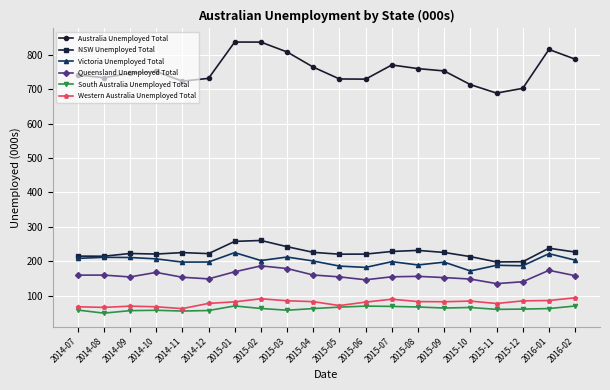

The NSW Unemployed Total series shows 237.7 at 2016-01. True or false?

True